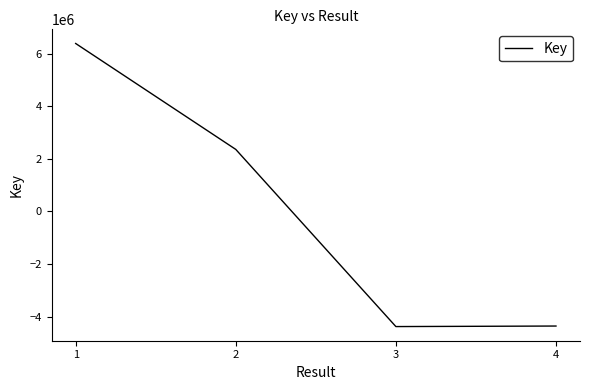

What is the sum of the values at 2 and 1?

8738085.5